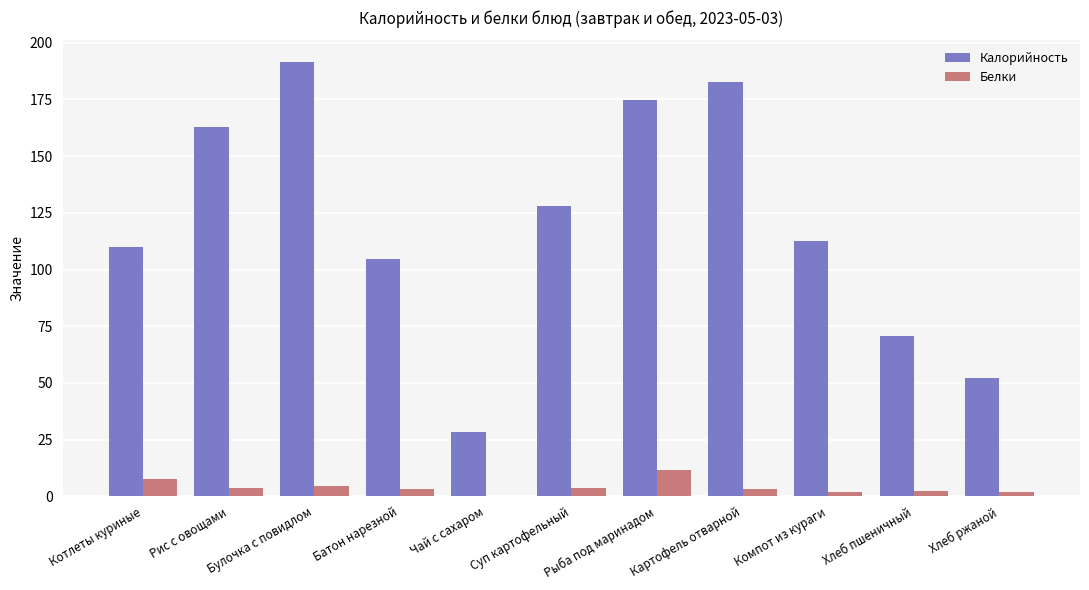

What value does the Калорийность series have at Рыба под маринадом?

174.6